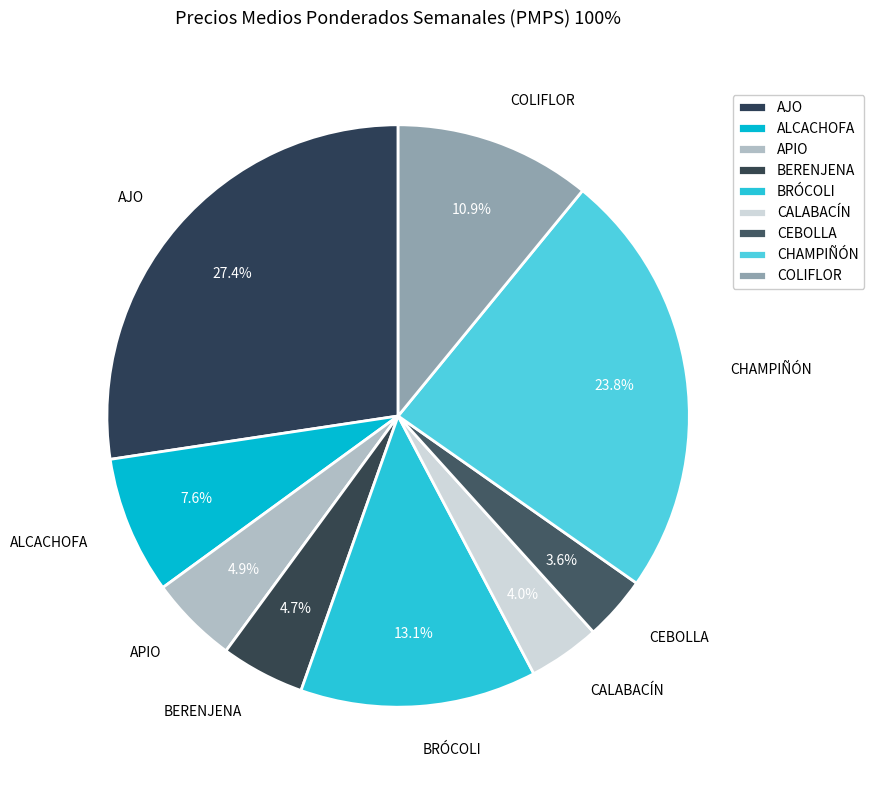

Which category has the biggest portion of the pie?

AJO